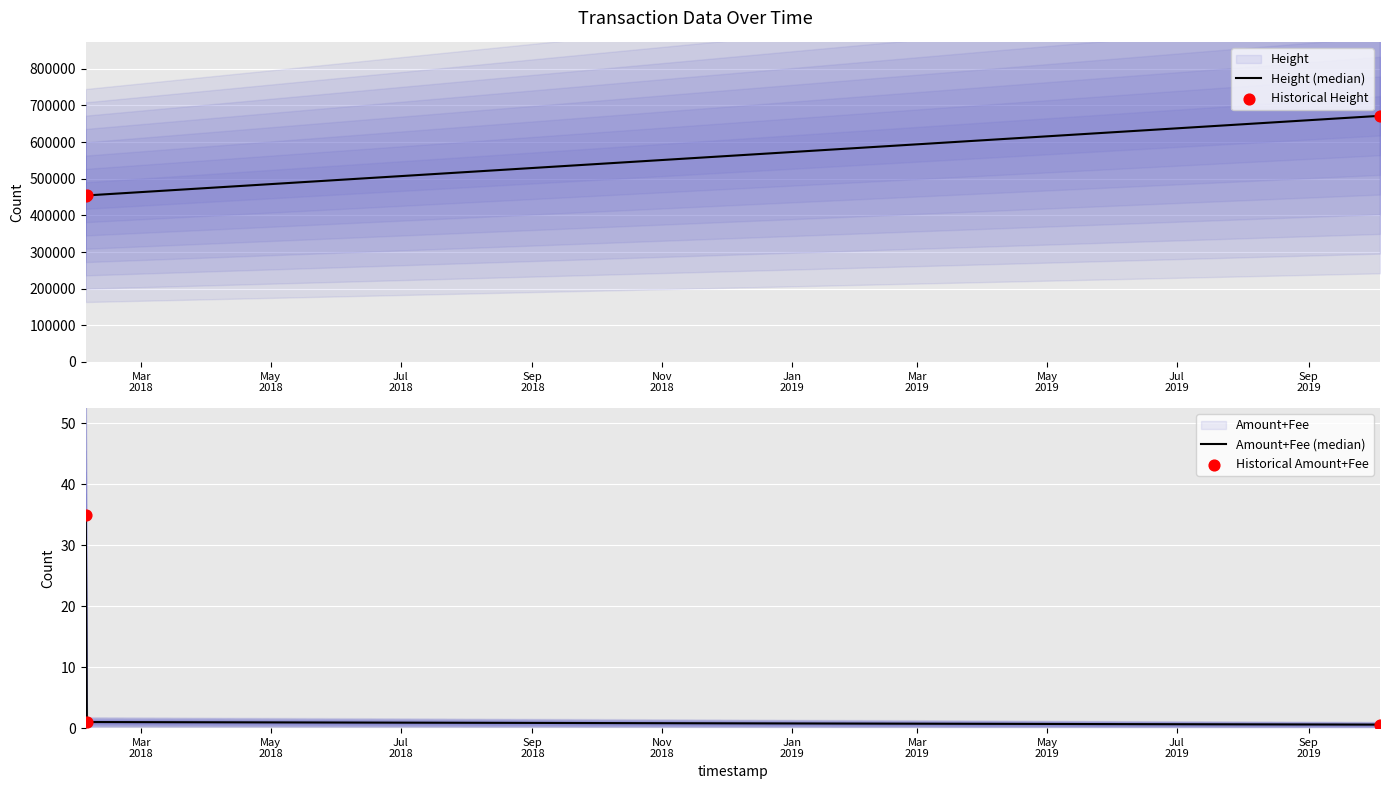

What is the highest value of the Height (median) series?

671802